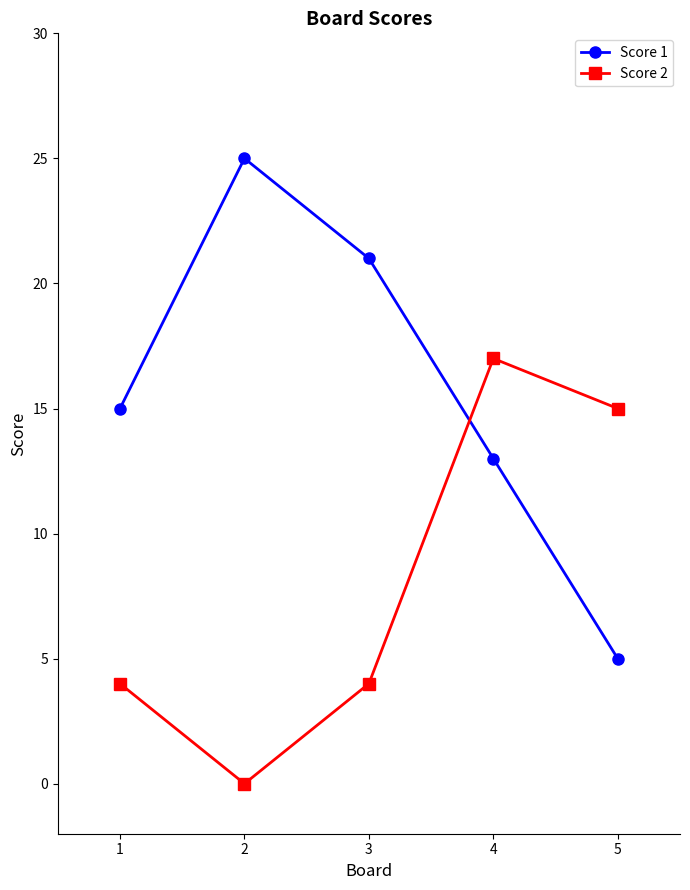

At which category is the sum across all series the highest?

4